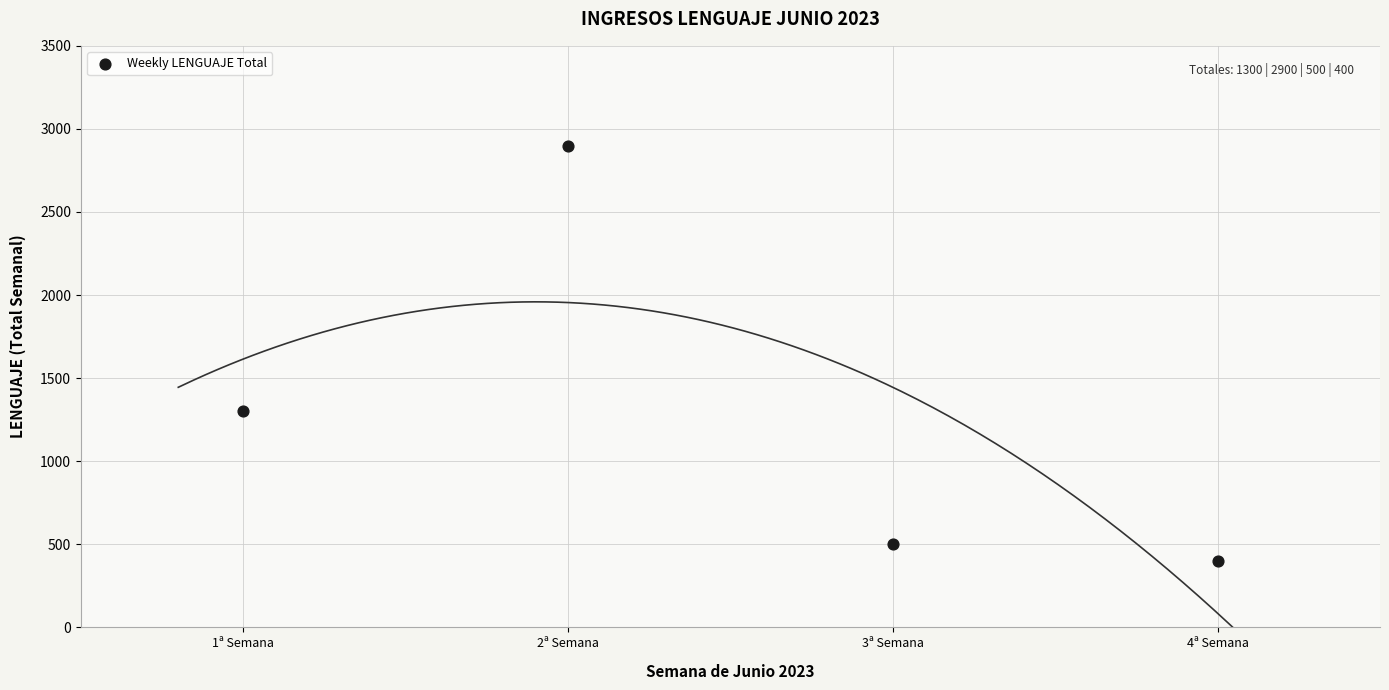

What is the range of Y values (max minus min)?

2500